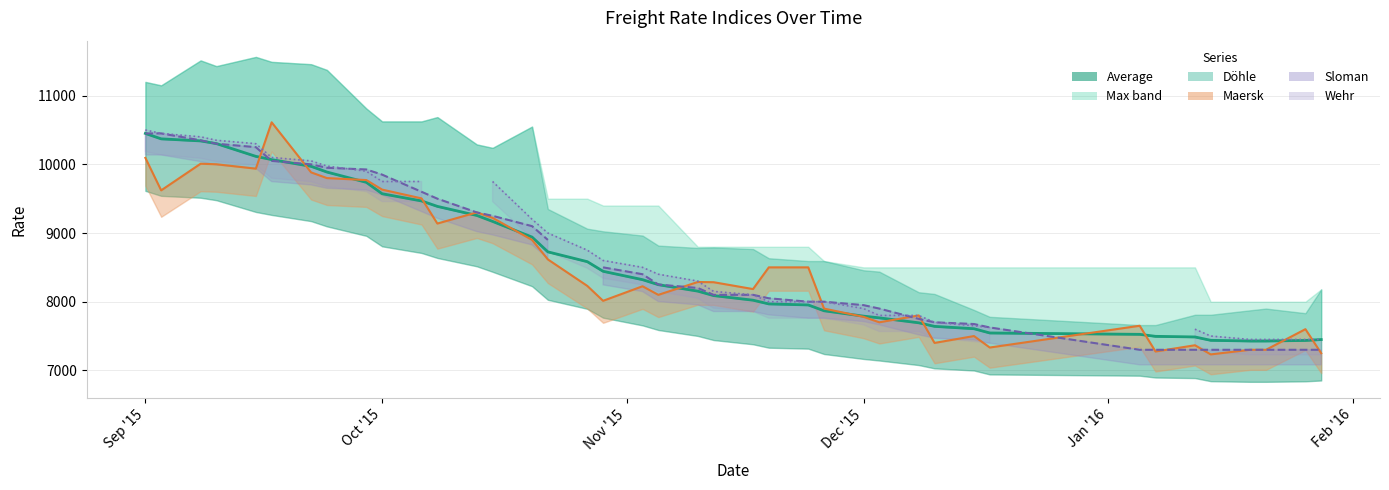

Rank the series by their average value, from lowest to highest.

Maersk line, Sloman line, Wehr line, Average line